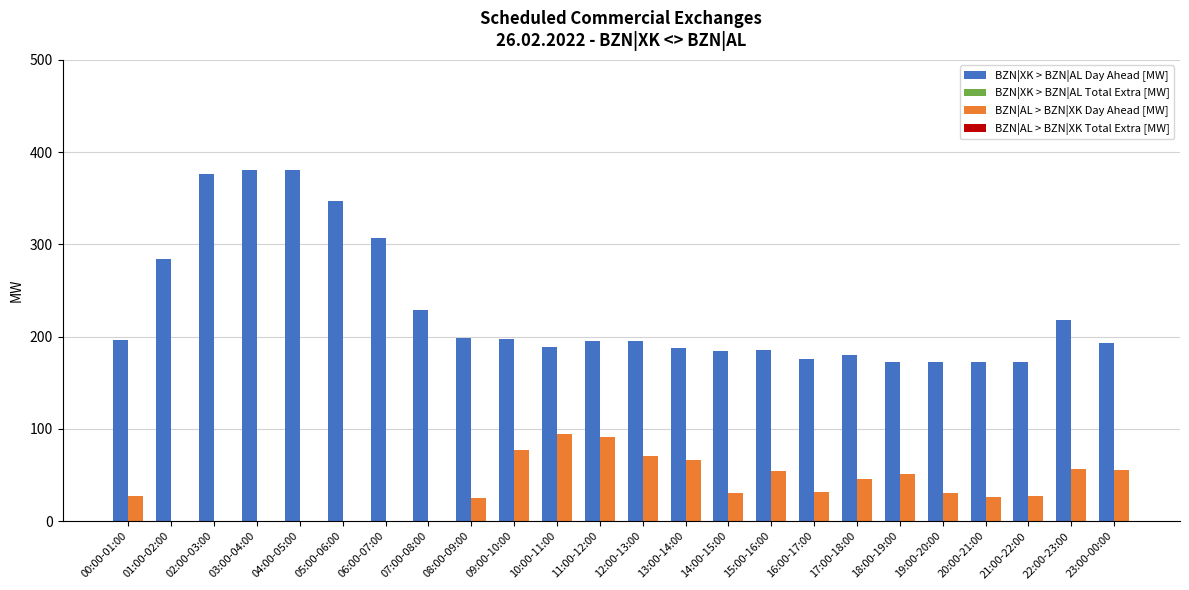

The BZN|AL > BZN|XK Day Ahead [MW] series shows 11 at 20:00-21:00. True or false?

False